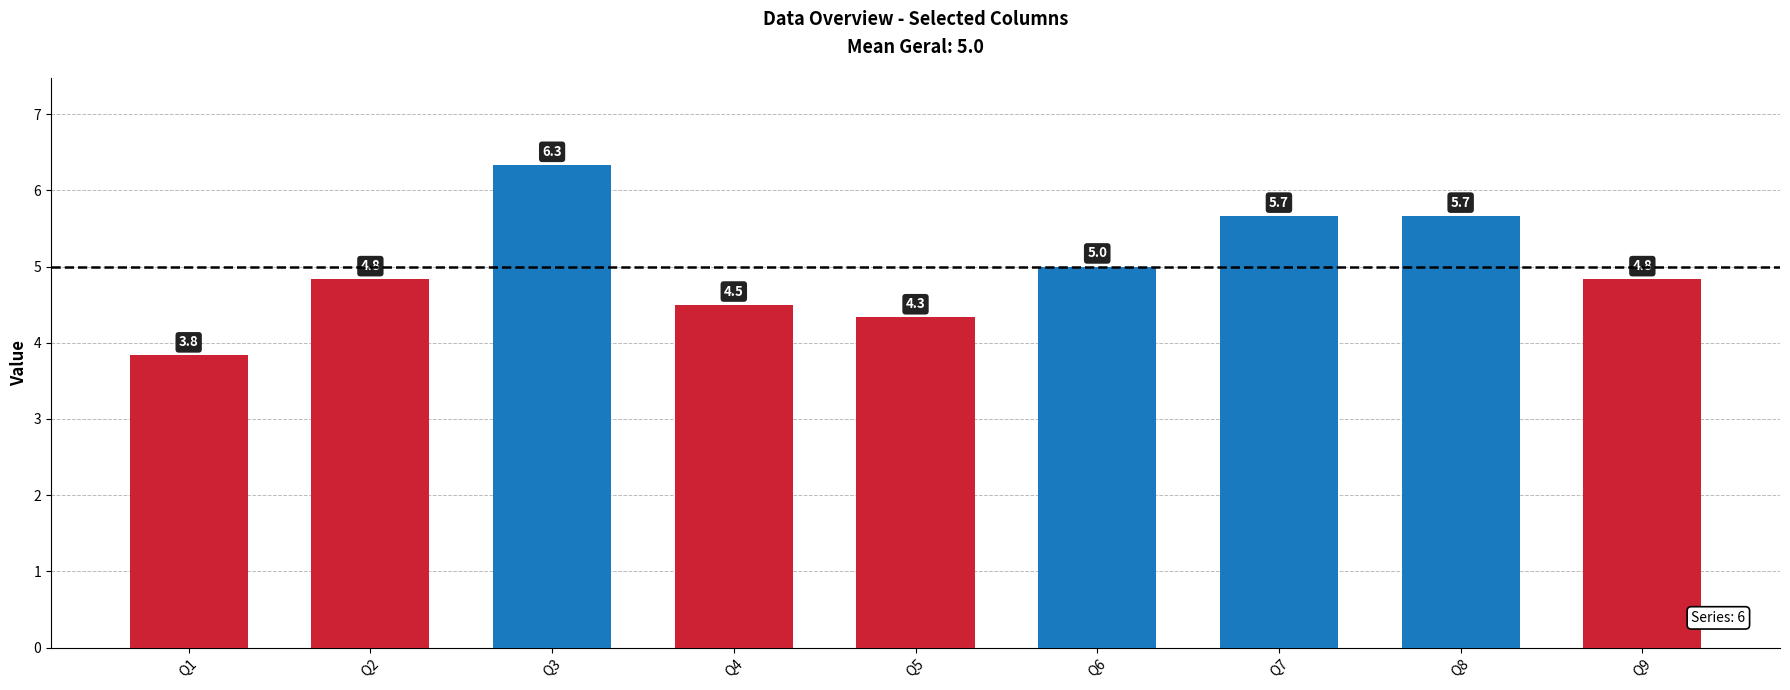

Between Q9 and Q6, which is larger?

Q6